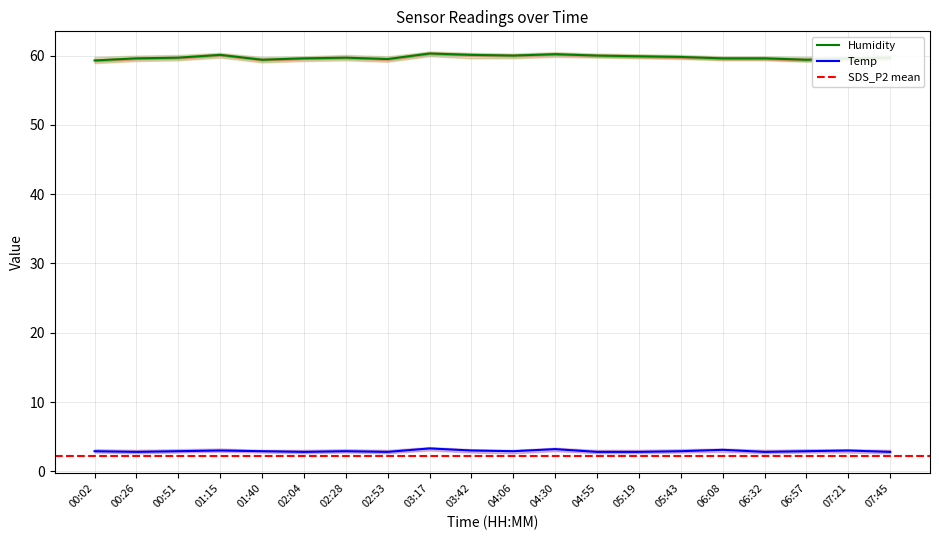

At which label does Temp reach its peak?

03:17